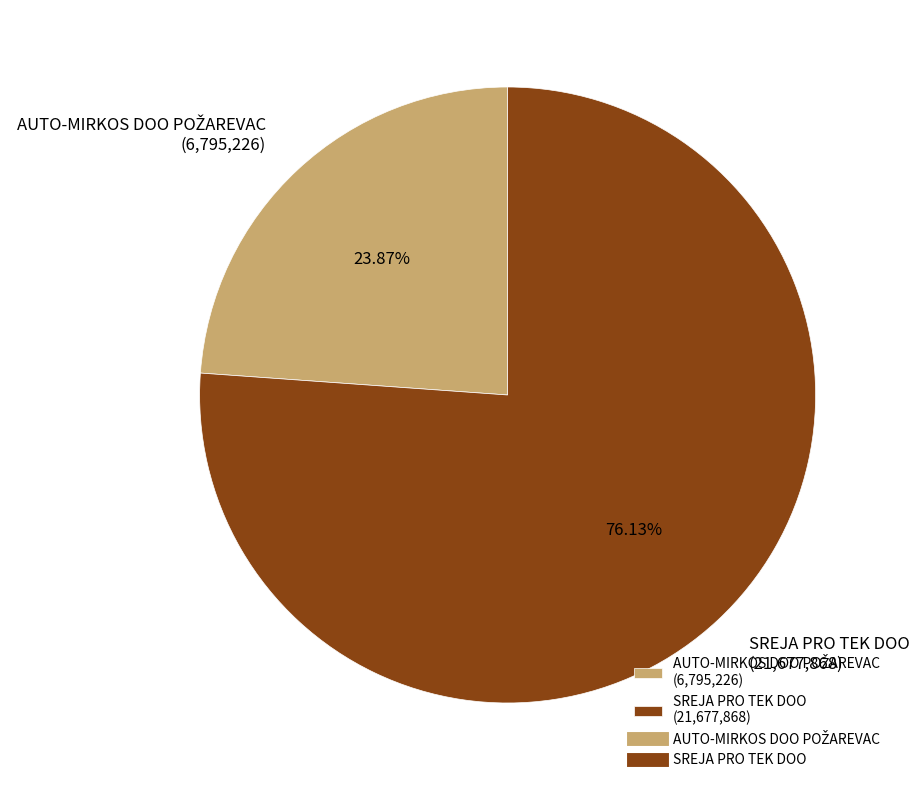

Does SREJA PRO TEK DOO (21,677,868) account for over 50% of the chart?

Yes